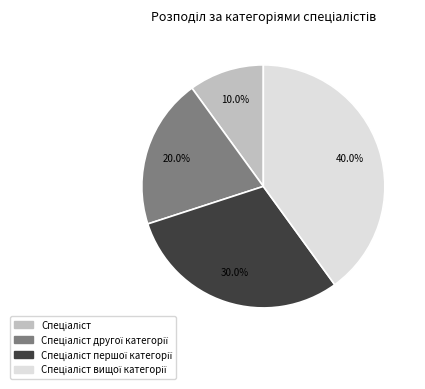

How many slices are in this pie chart?

4